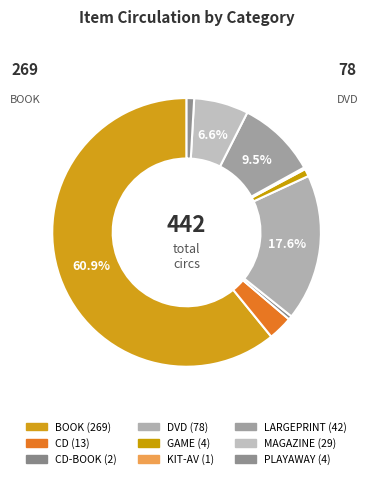

Rank the categories by value from lowest to highest.

KIT-AV, CD-BOOK, GAME, PLAYAWAY, CD, MAGAZINE, LARGEPRINT, DVD, BOOK